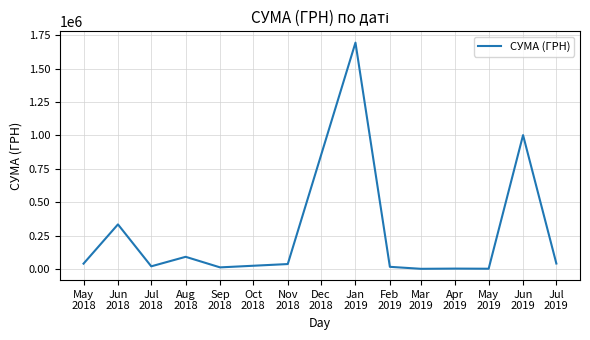

Does the chart display data point markers on the line(s)?

No